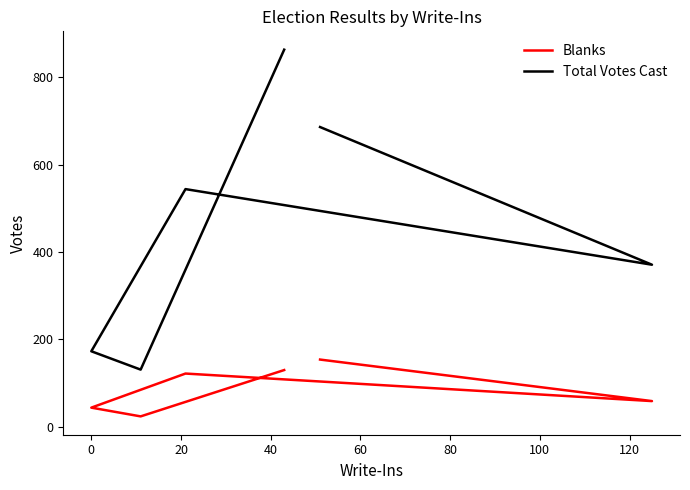

Is this an area chart (filled region under the line)?

No